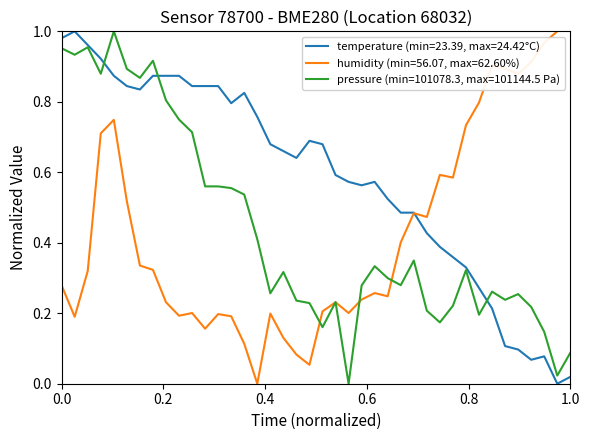

True or false: temperature and pressure_norm intersect in this chart.

True